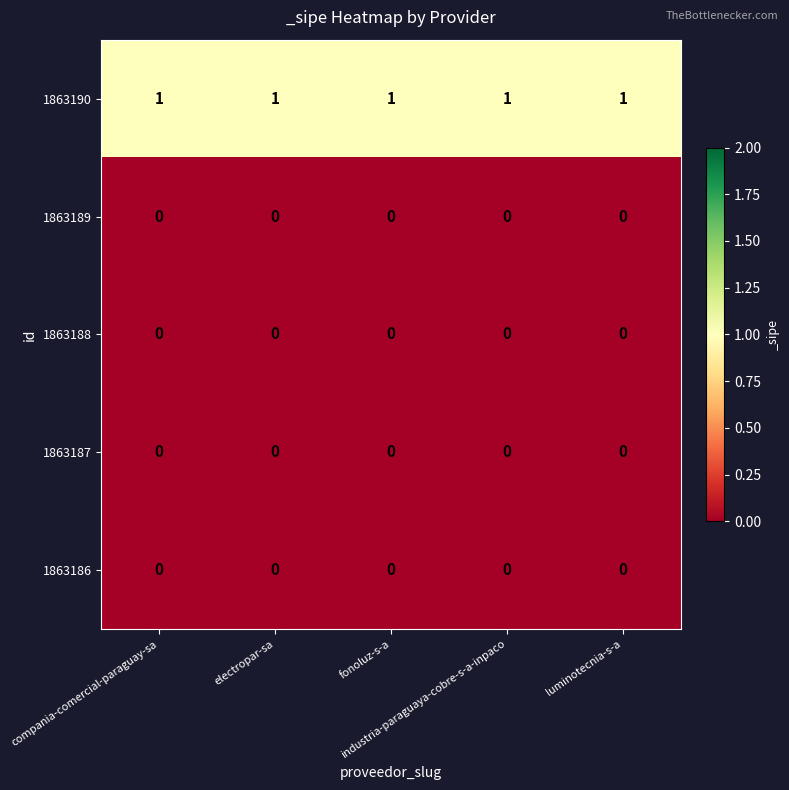

At how many categories does at least one series exceed 0?

5